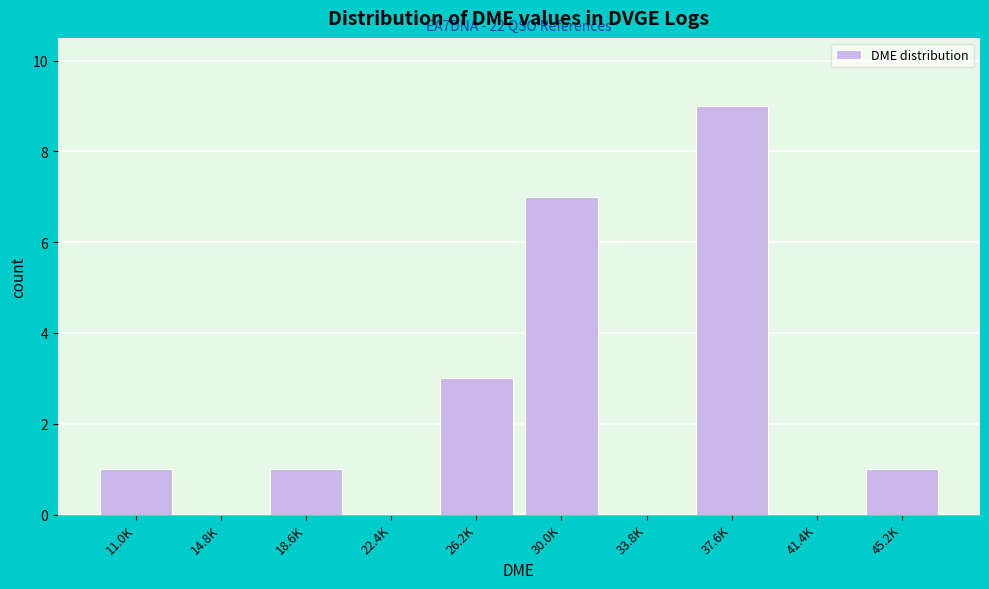

Reading right to left, what are all the values shown in this chart?

45.2K=1	41.4K=0	37.6K=9	33.8K=0	30.0K=7	26.2K=3	22.4K=0	18.6K=1	14.8K=0	11.0K=1